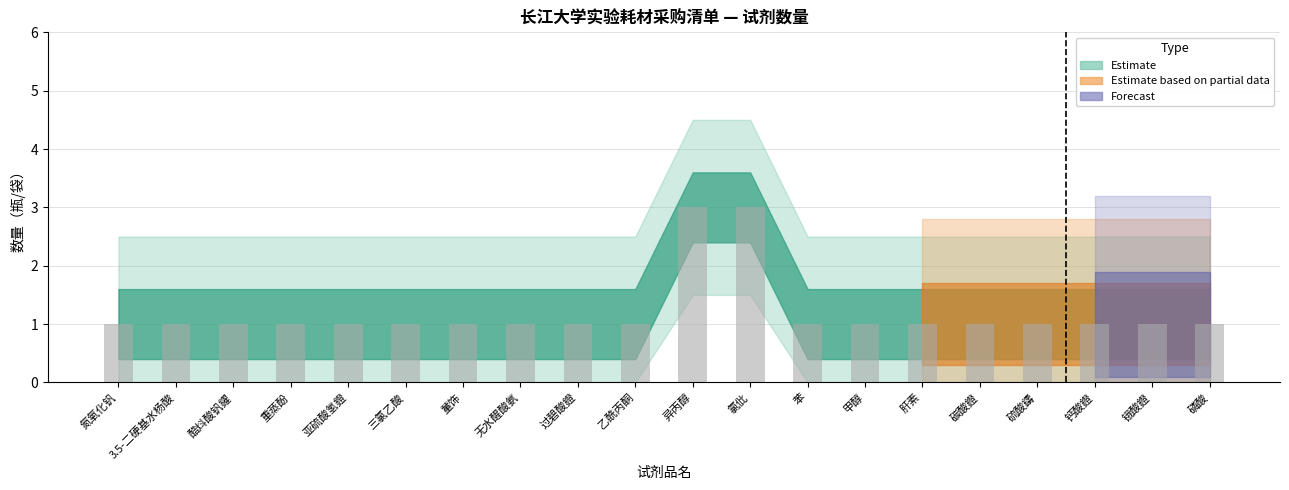

What is the label of the 1st bar from the right?

磷酸